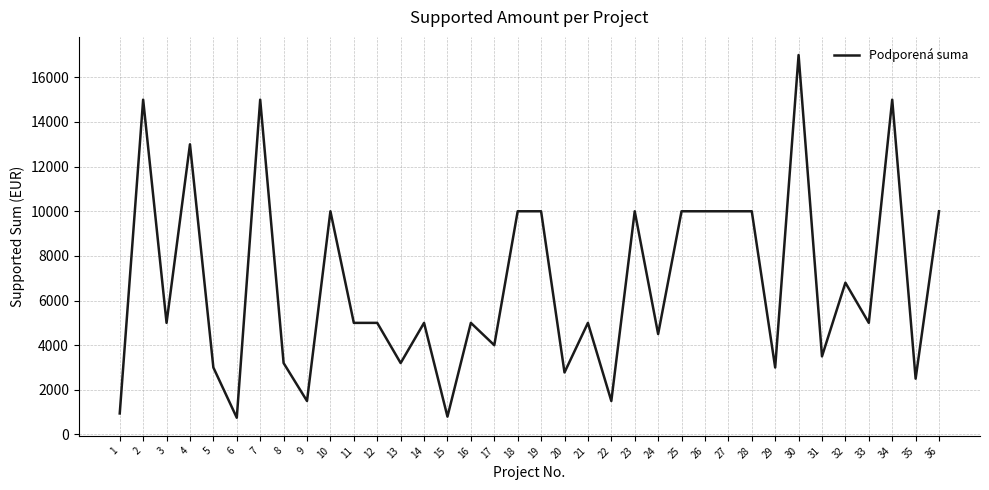

What is the ratio of the value at 21 to the value at 20?

1.8